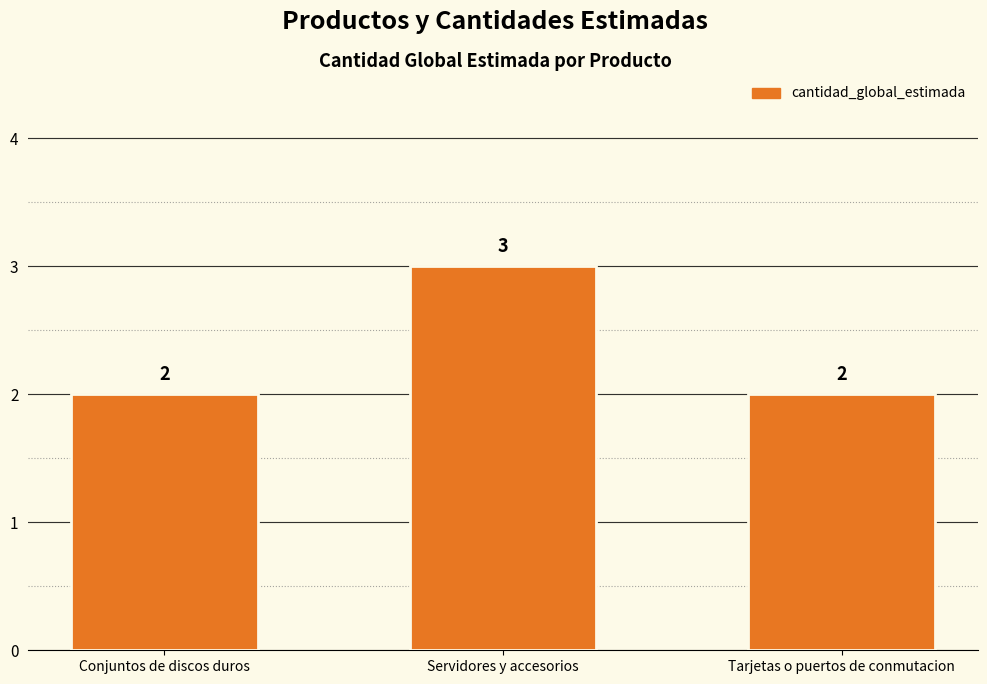

What is the ratio of the value at Servidores y accesorios to the value at Conjuntos de discos duros?

1.5